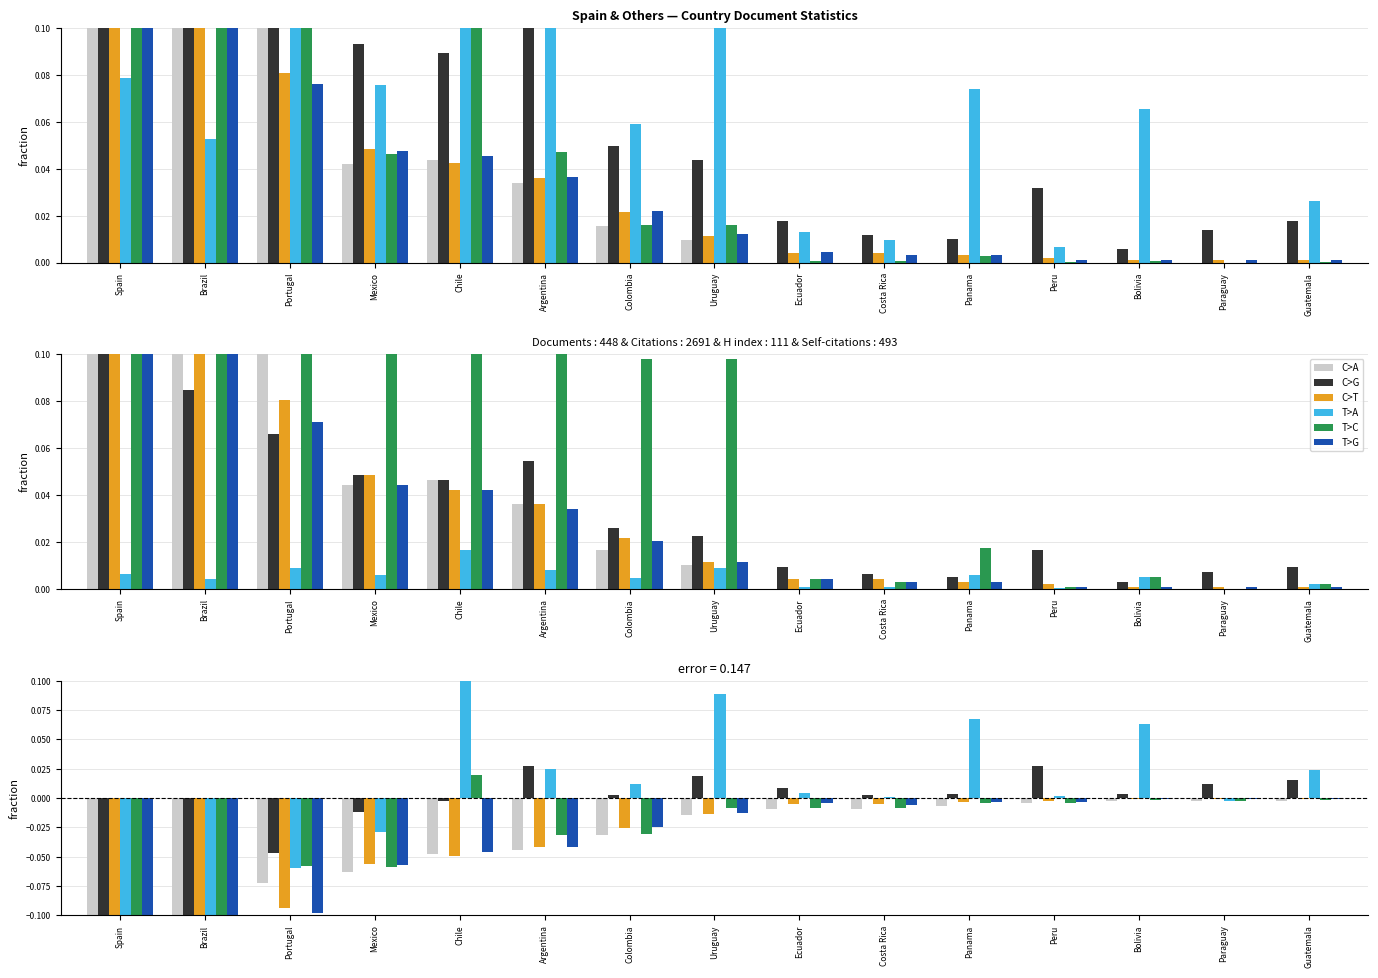

Is the value of T>G at Spain greater than the value of C>G at Brazil?

No